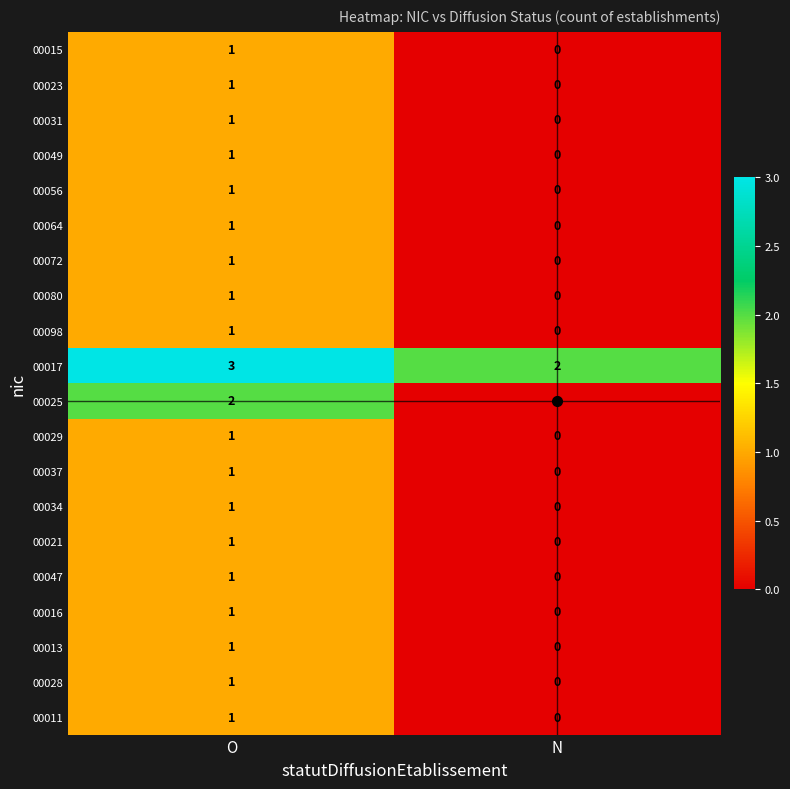

List the labels in order of 00072 value, smallest first.

N, O